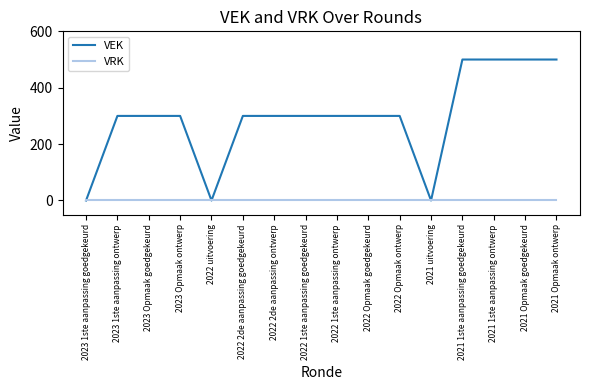

What is the highest value of the VEK series?

500